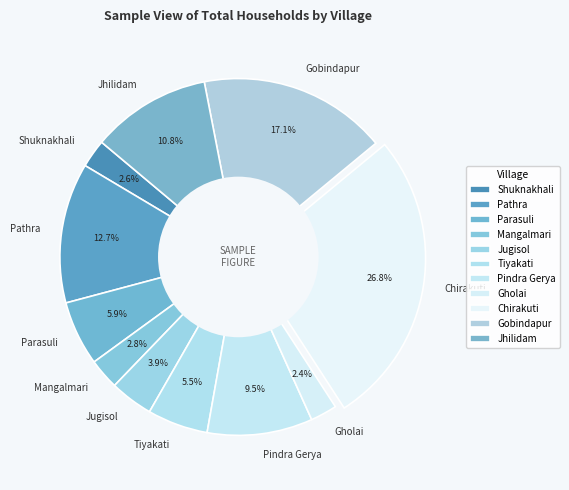

Between Tiyakati and Pathra, which is larger?

Pathra